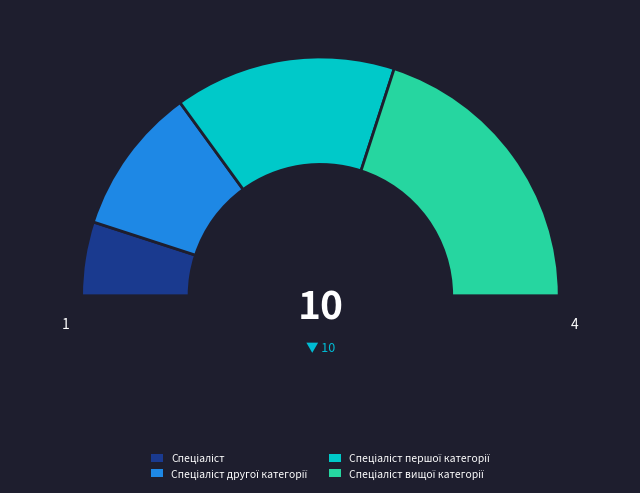

Does Спеціаліст першої категорії represent more than half of the total?

No